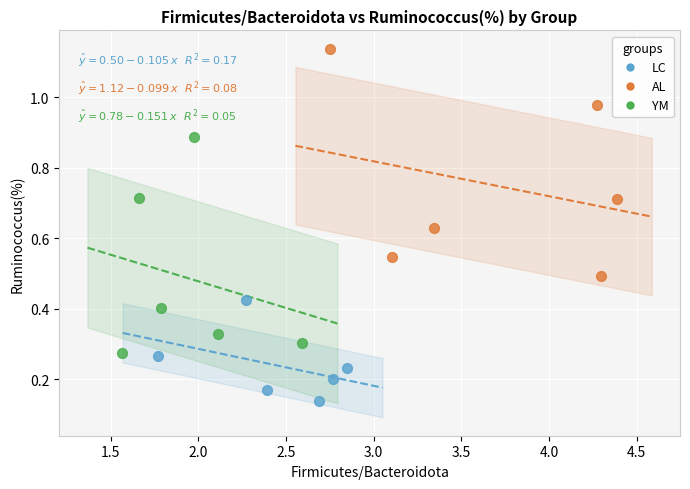

Which series has the widest spread of Y values?

AL